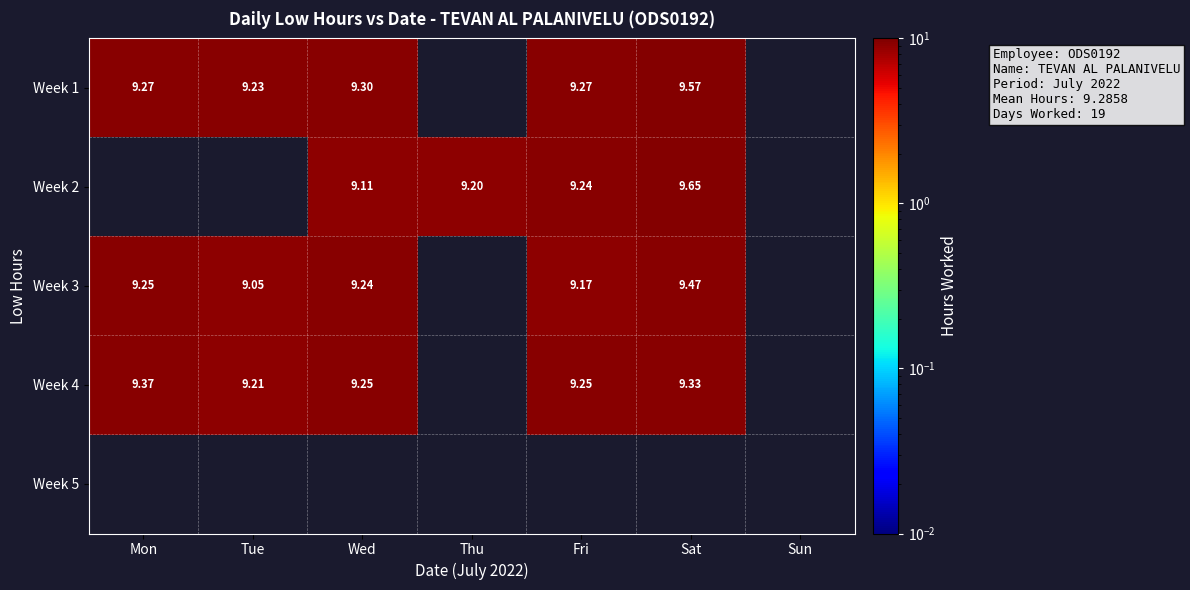

Is the value of Week 4 at Fri greater than the value of Week 3 at Tue?

Yes